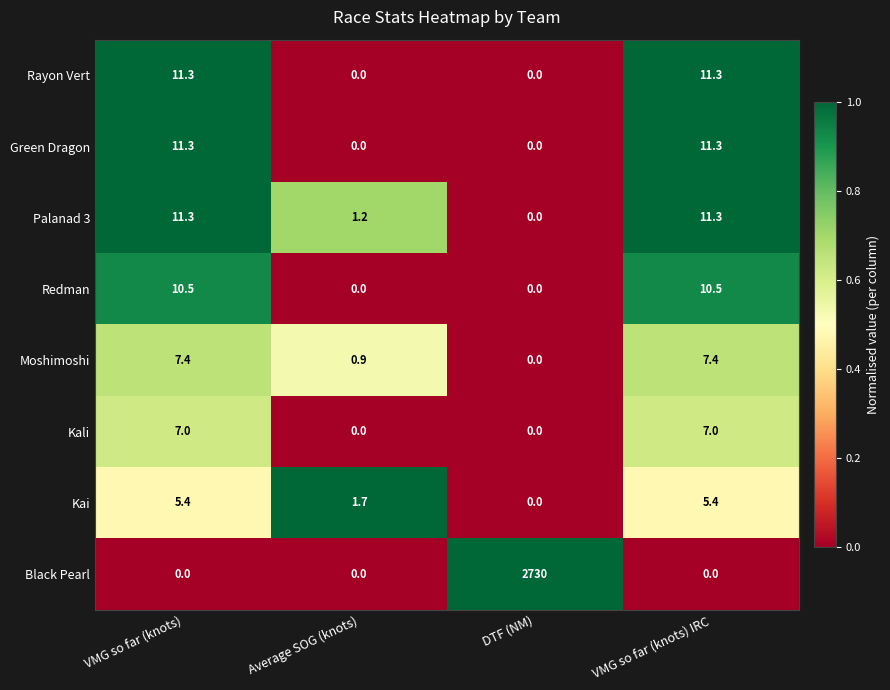

How many distinct data groups are displayed?

8